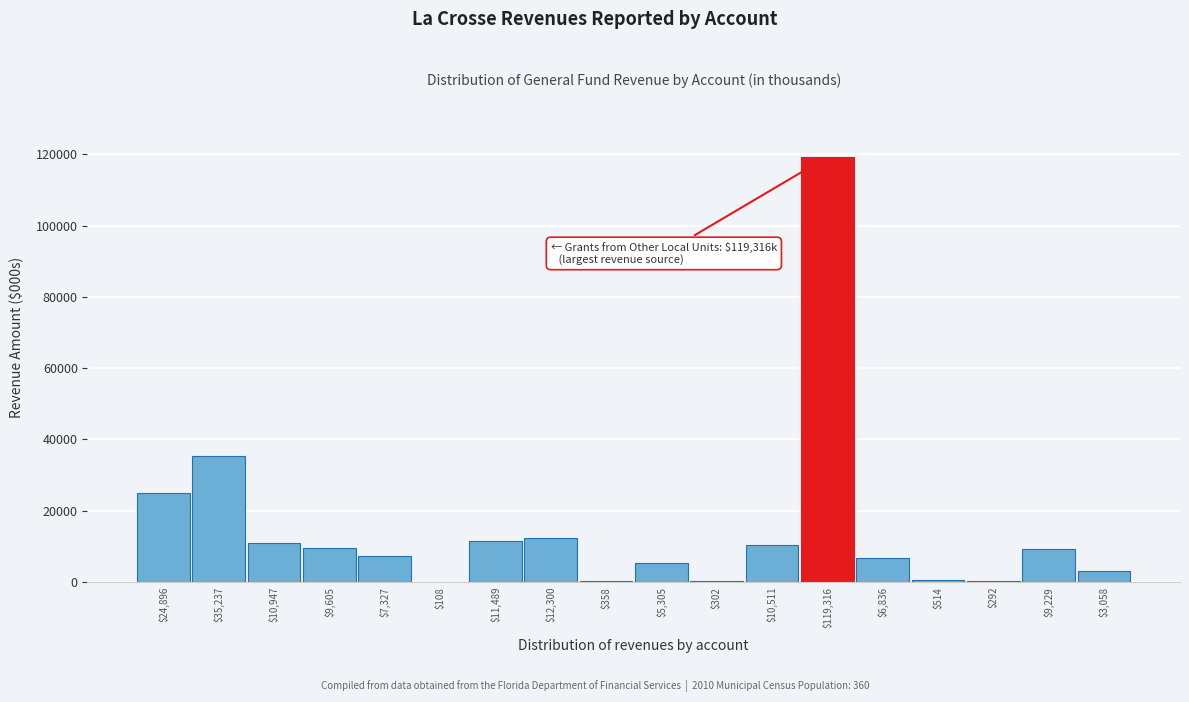

Which label corresponds to the largest value in the chart?

$119,316